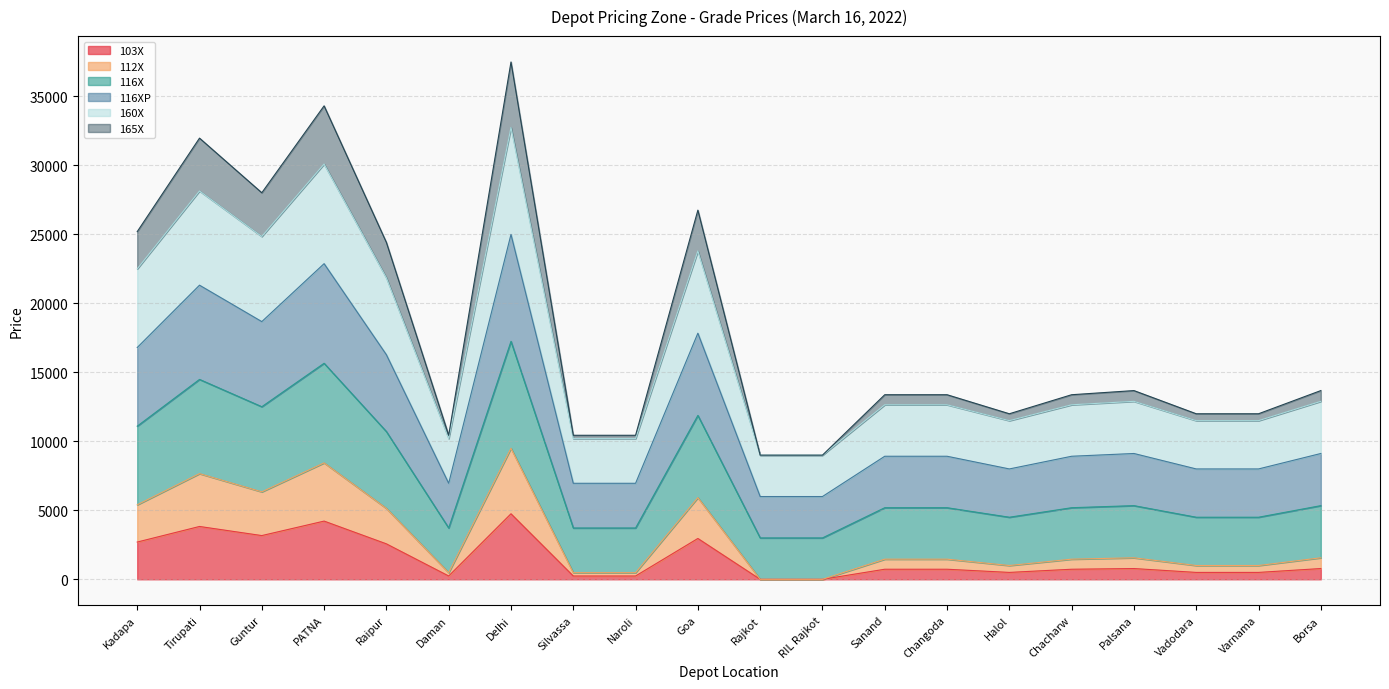

Does the chart display data point markers on the line(s)?

No